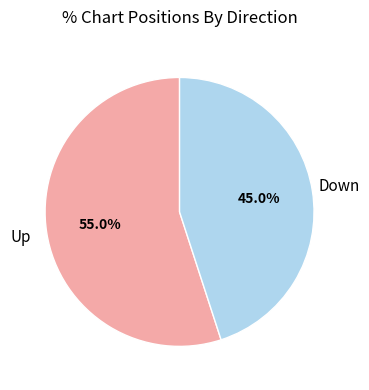

Is there a majority slice in this chart?

Yes